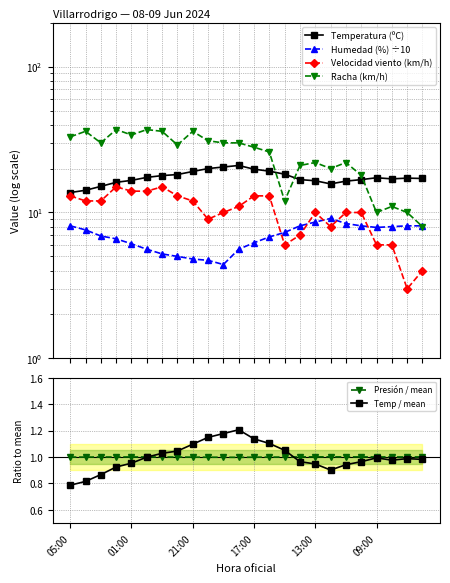

True or false: Humedad (%) ÷10 and Temp / mean cross at least once.

False